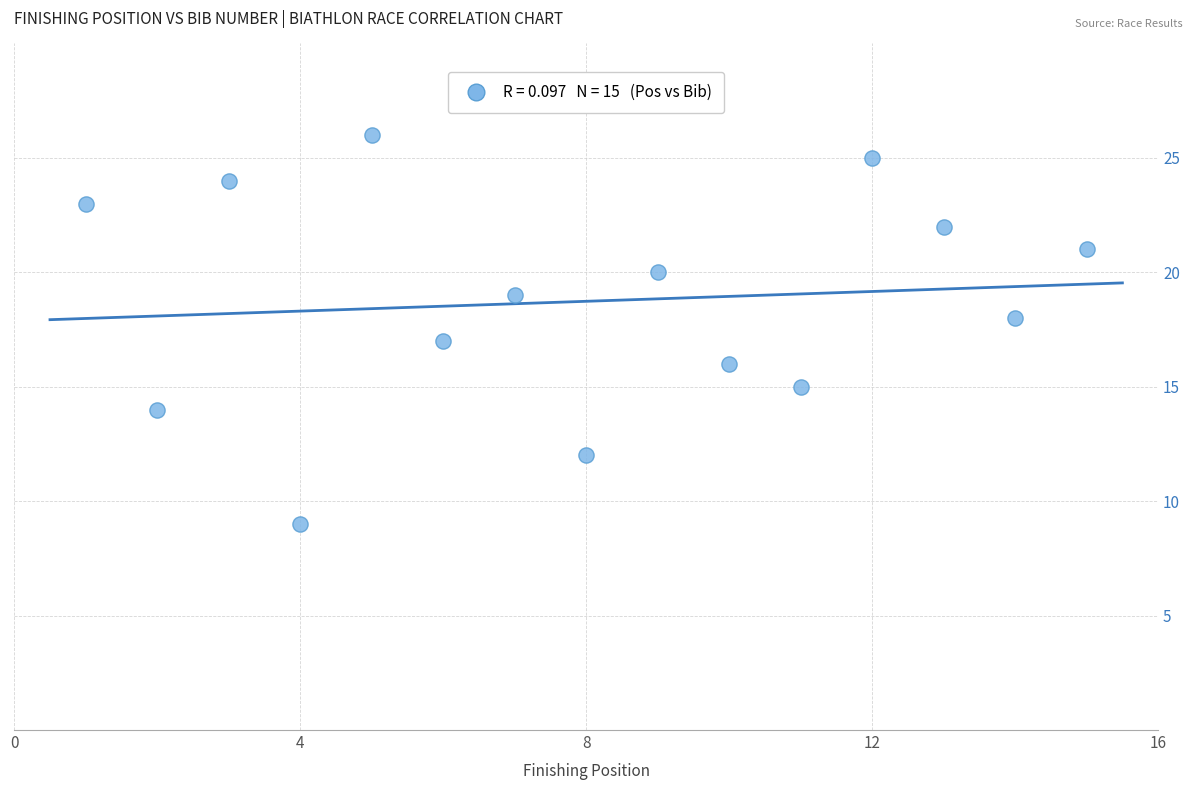

What is the range of Y values (max minus min)?

17